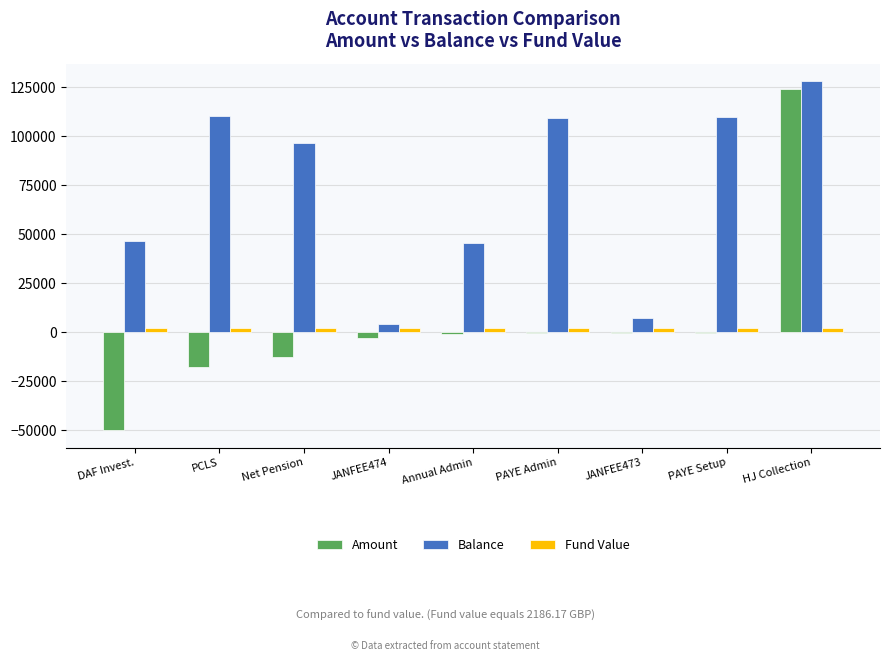

Which series has the largest total across all categories?

Balance